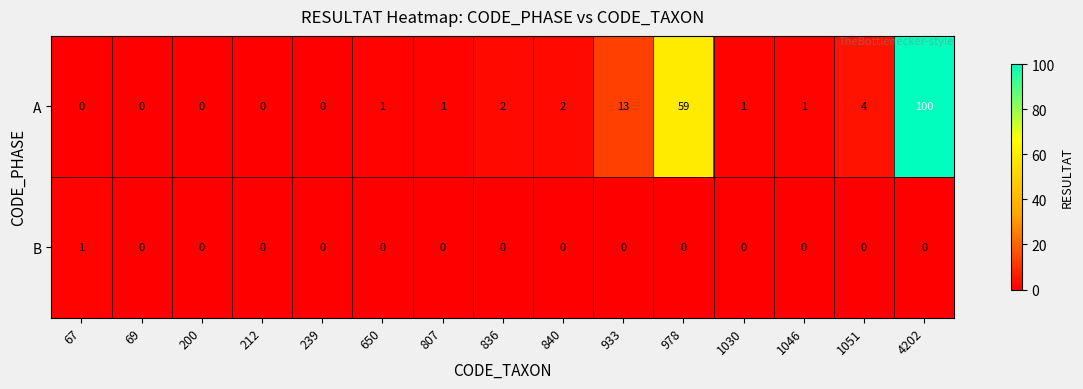

Is it true that A equals 2 at 840?

True